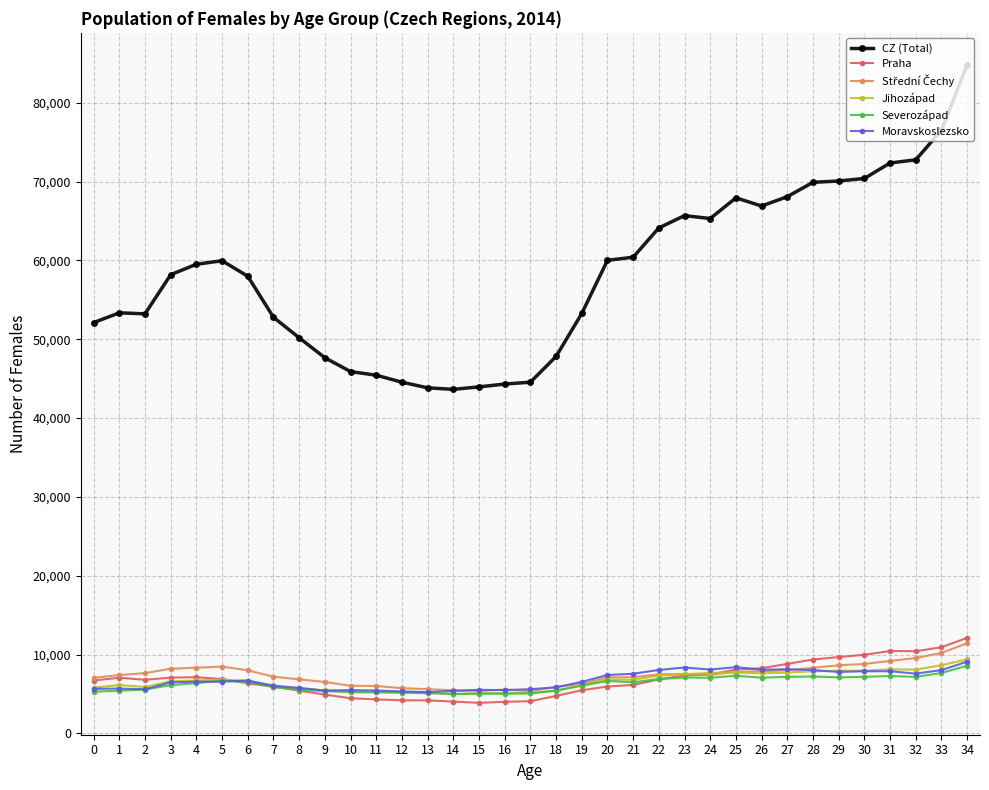

What is the greatest value displayed?

84815